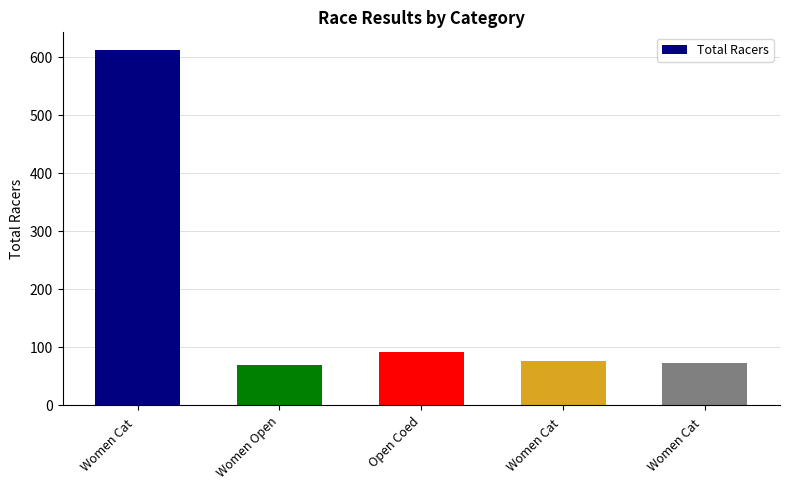

Which has a higher value, Women Open or Open Coed?

Open Coed